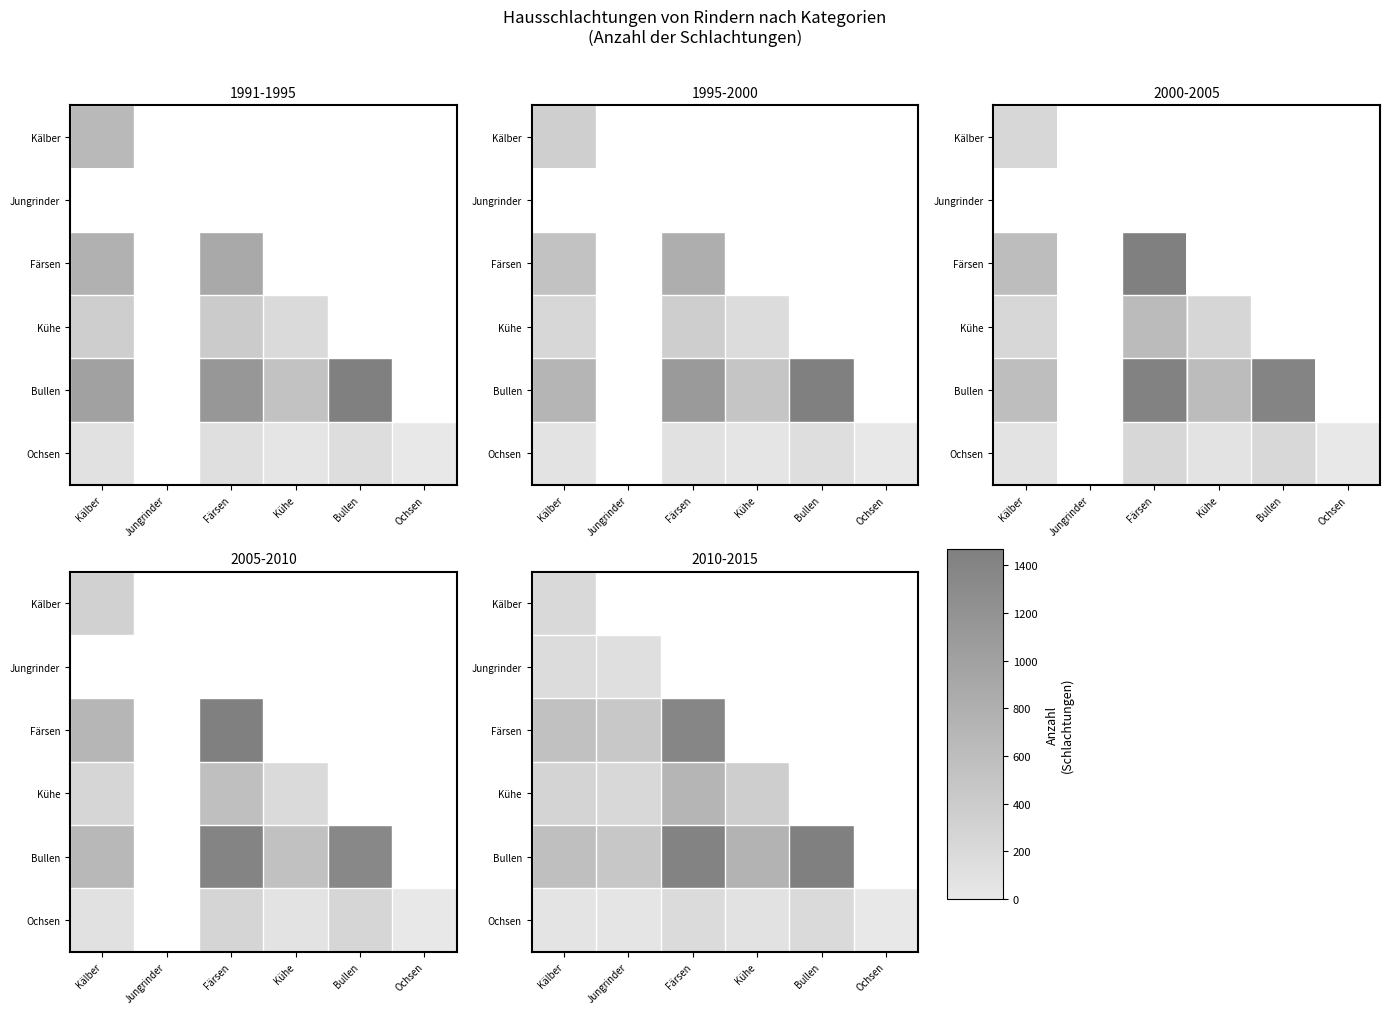

Which has a higher value, Kühe or Färsen?

Färsen